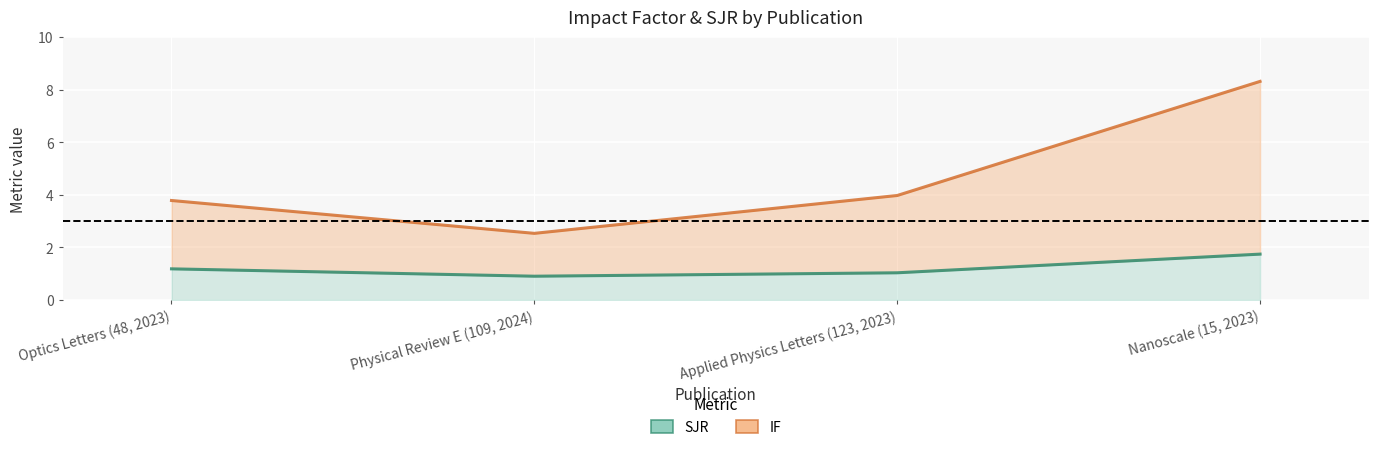

At which label does IF reach its minimum?

Physical Review E (109, 2024)